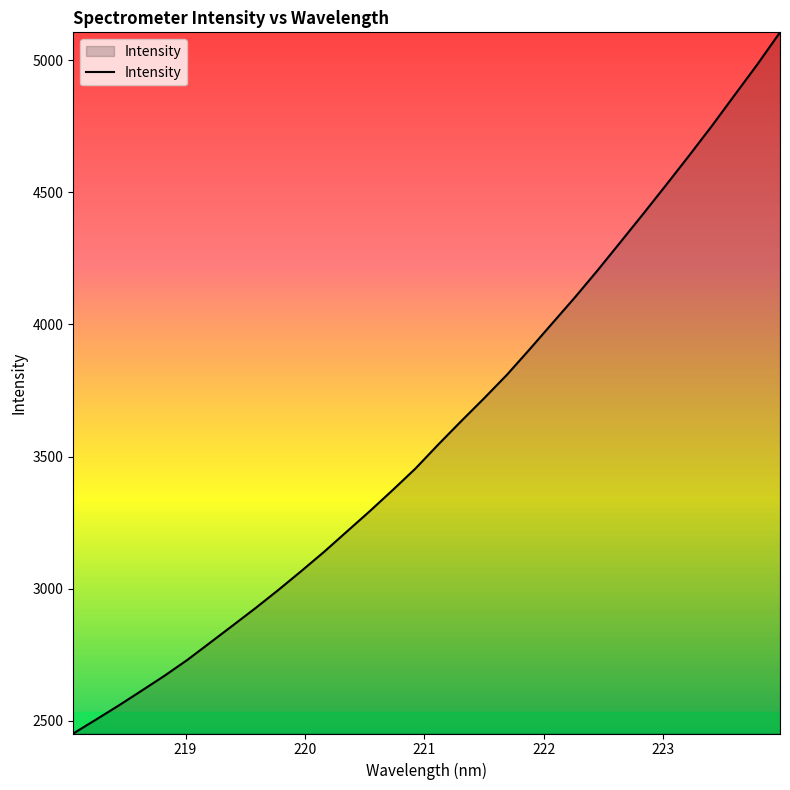

What is the difference between the maximum and minimum values?

2652.3